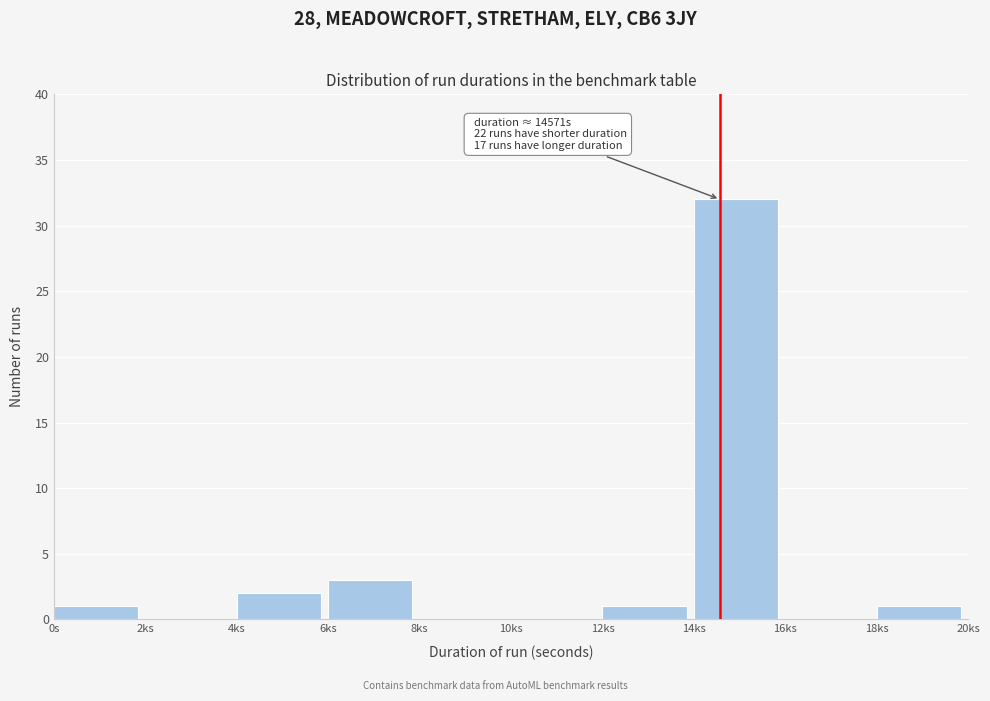

Reading left to right, what are all the values shown in this chart?

0s=1	2ks=0	4ks=2	6ks=3	8ks=0	10ks=0	12ks=1	14ks=32	16ks=0	18ks=1